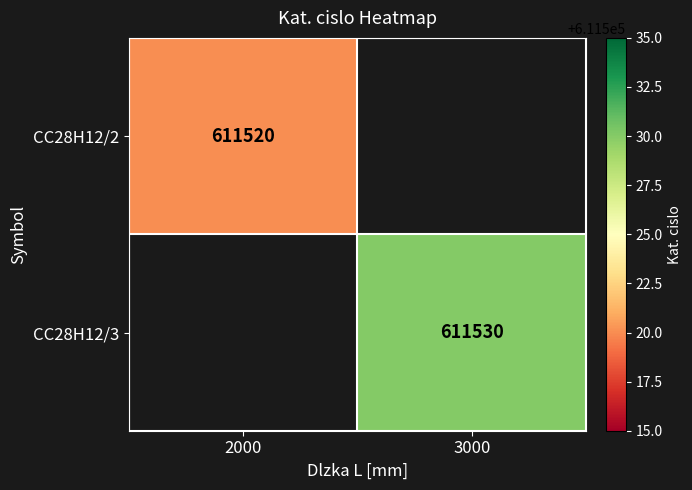

Is it true that CC28H12/2 equals 210560 at 2000?

False